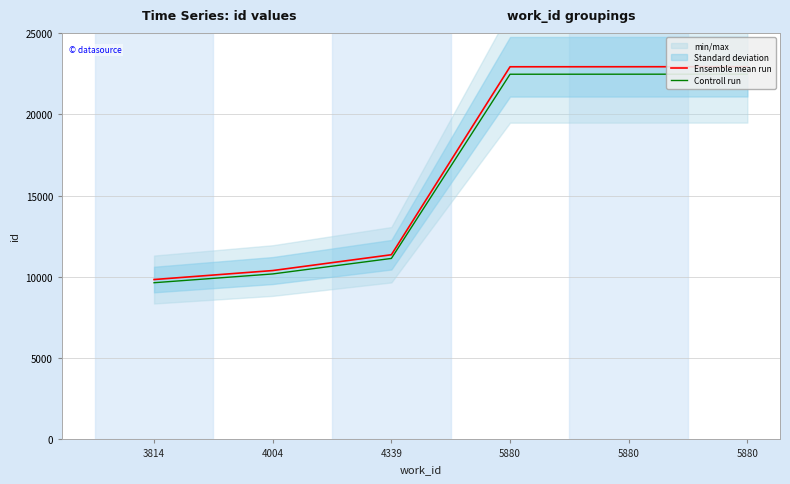

Reading right to left, what are all the values shown in this chart?

Ensemble mean run: 22927.0	22924.0	22922.0	11360.0	10387.0	9835.0
Controll run: 22468.5	22465.5	22463.6	11132.8	10179.3	9638.3